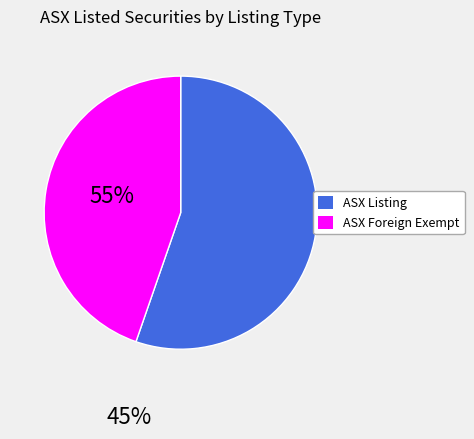

Does any single category account for the majority?

Yes